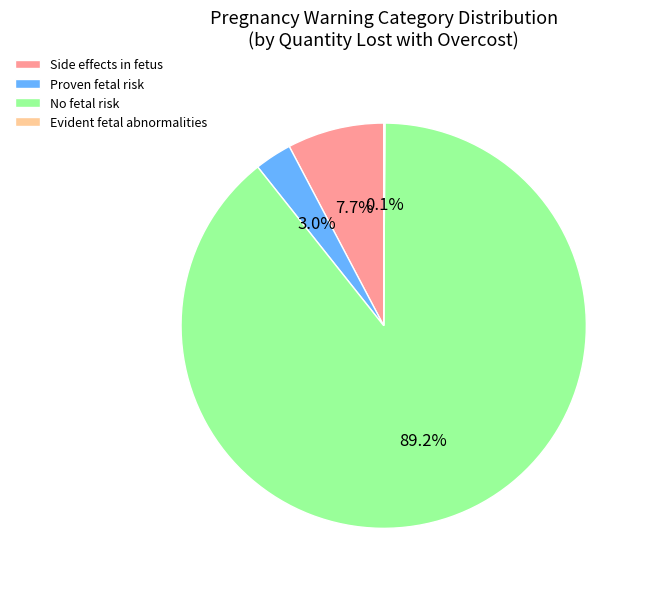

What portion of the pie excludes No fetal risk?

10.8%